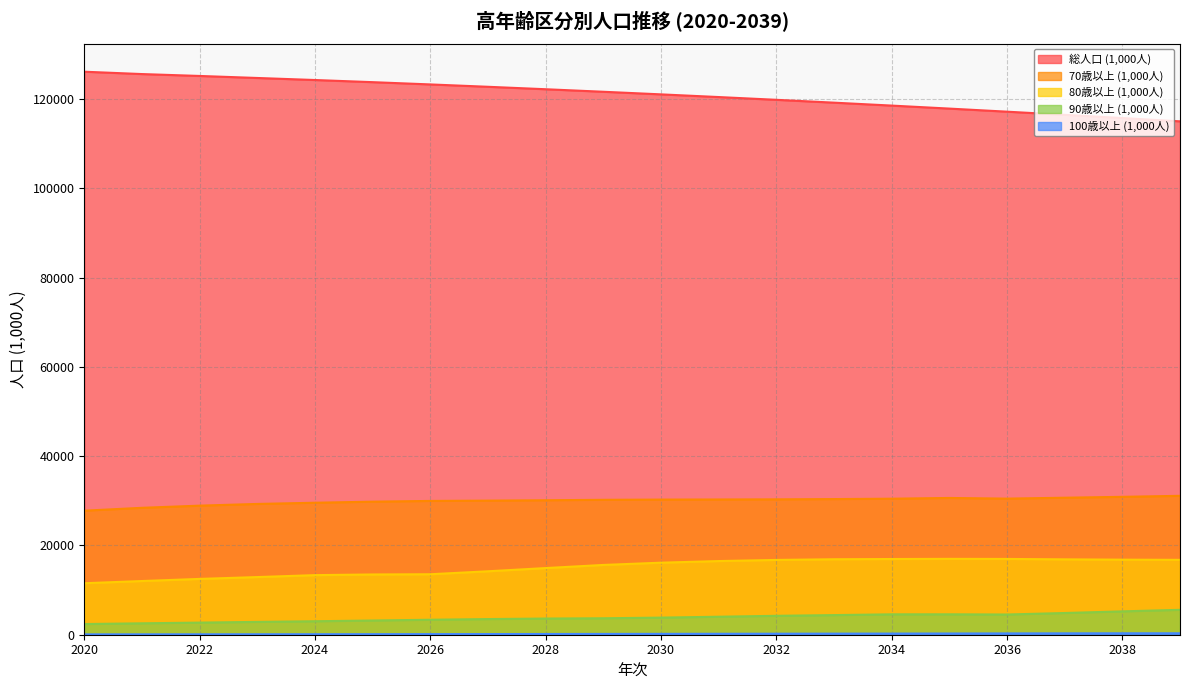

Which category has the highest value in the 100歳以上 (1,000人) series?

2039